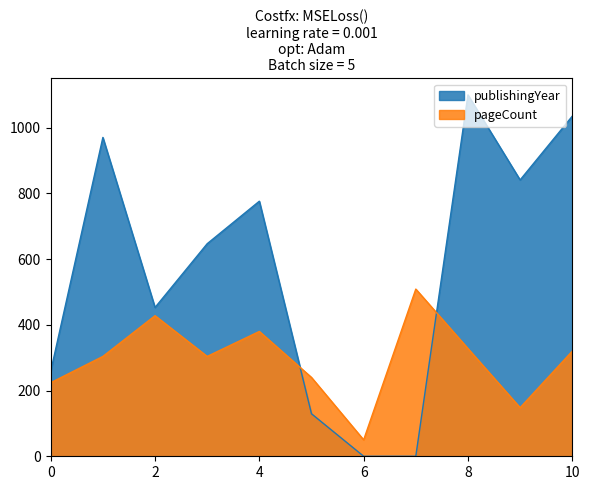

At which category is the sum across all series the highest?

8